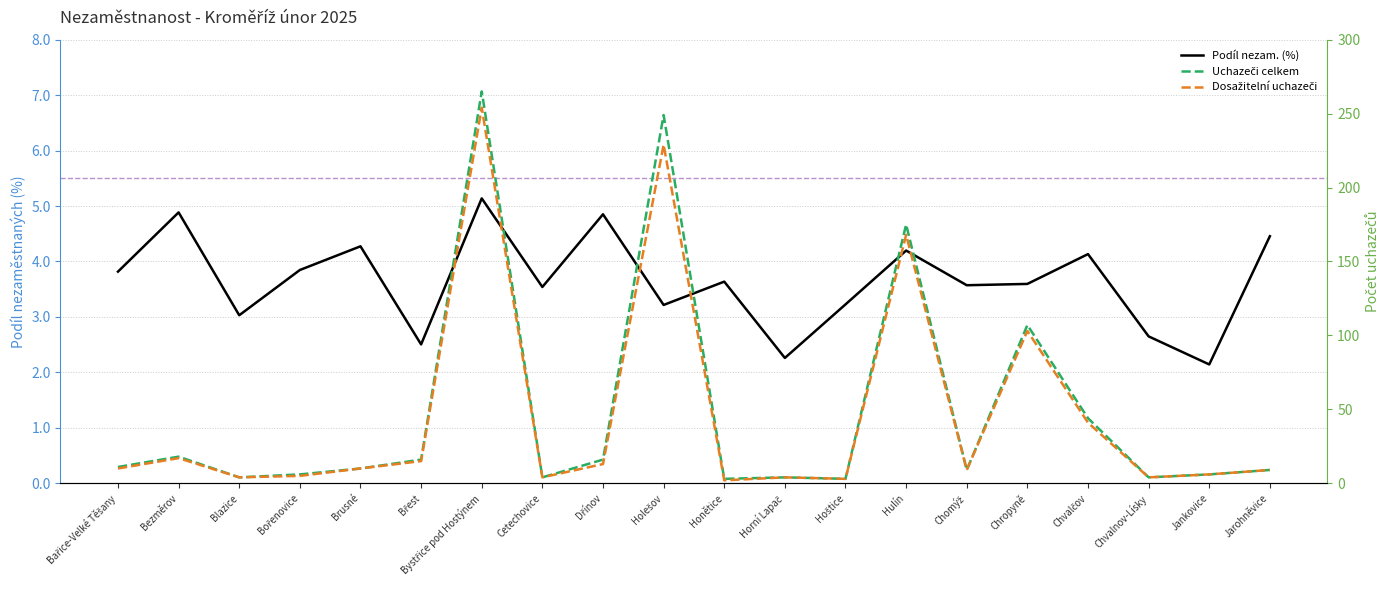

What is the highest value of the Uchazeči celkem series?

265.0